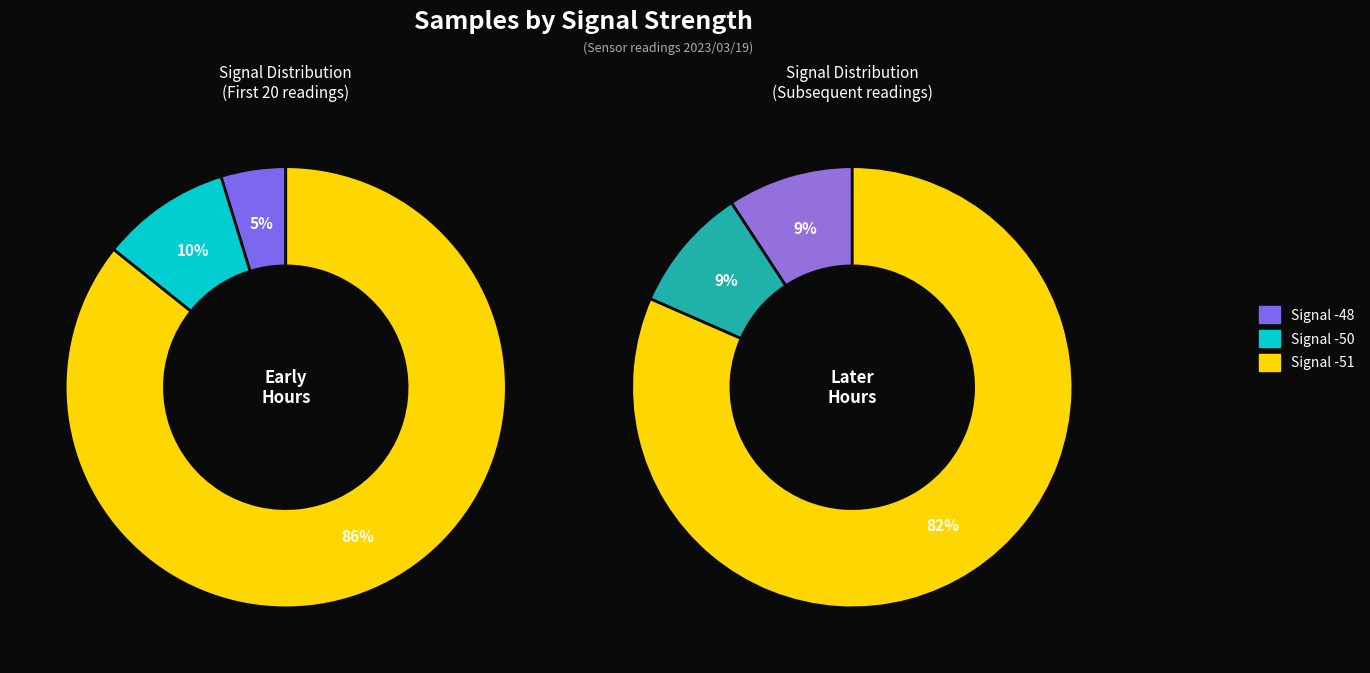

Does -50 represent more than half of the total?

No